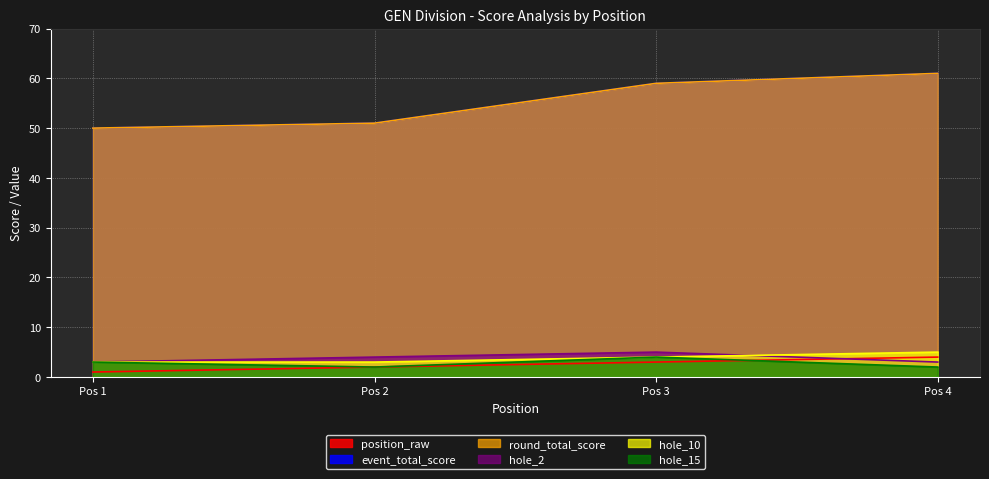

What is the sum of the event_total_score values at Pos 2 and Pos 4?

112